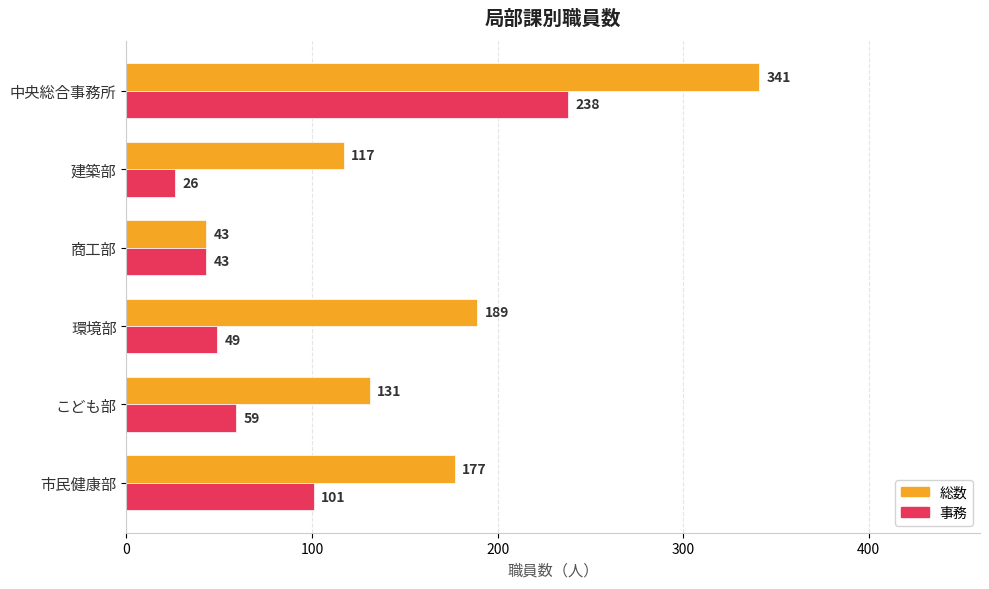

What is the smallest value displayed?

26